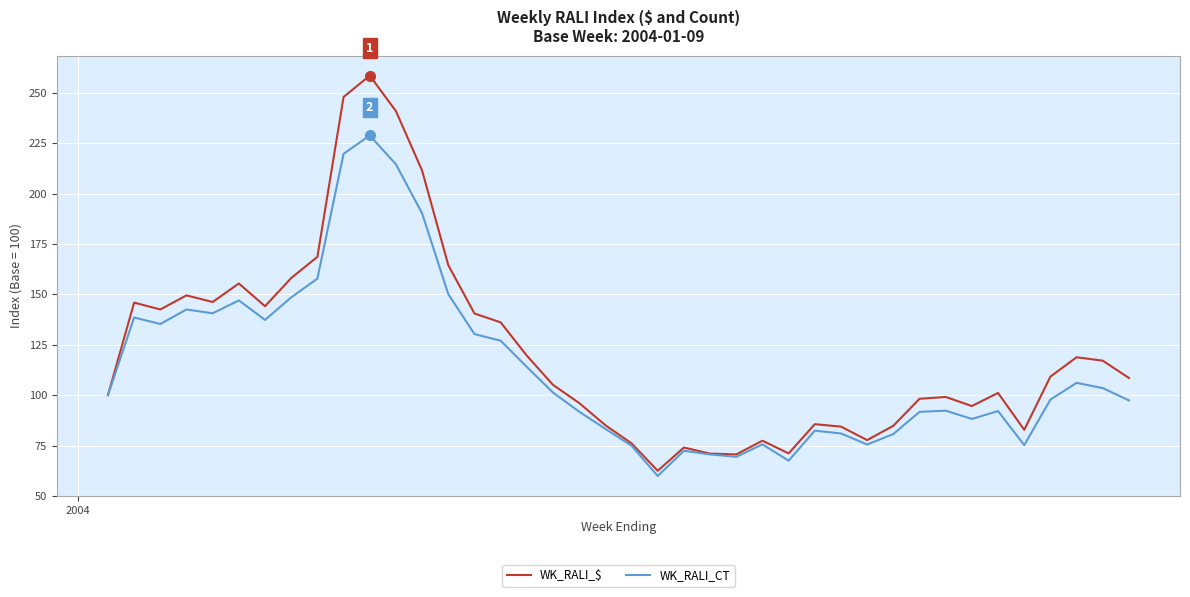

What is the difference between the maximum and second lowest values in the WK_RALI_CT series?

161.3